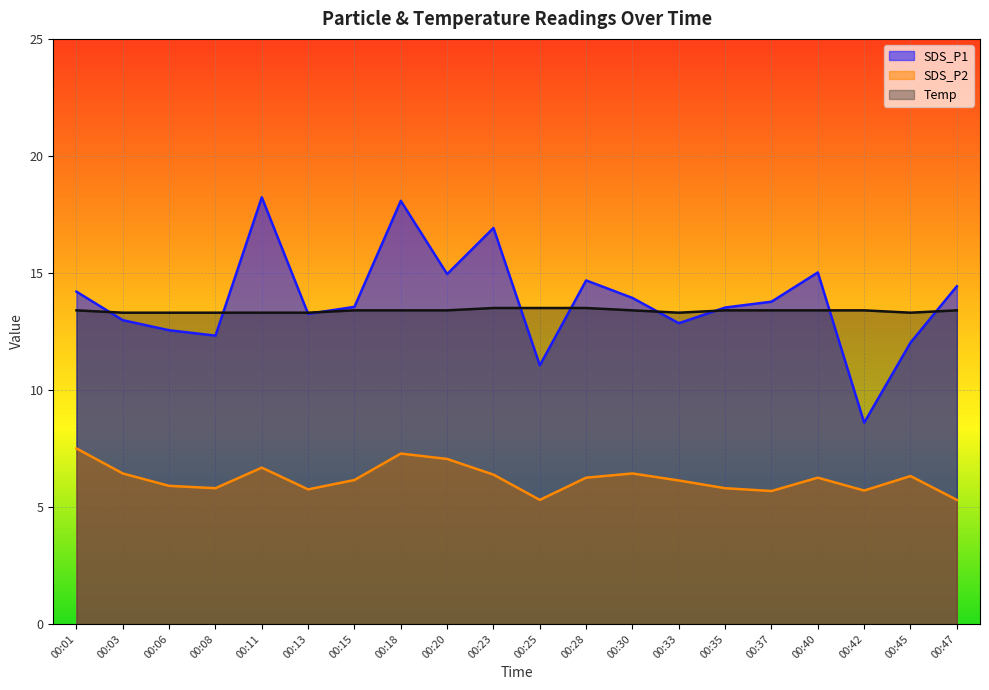

Where is Temp nearest to the value 13?

00:03